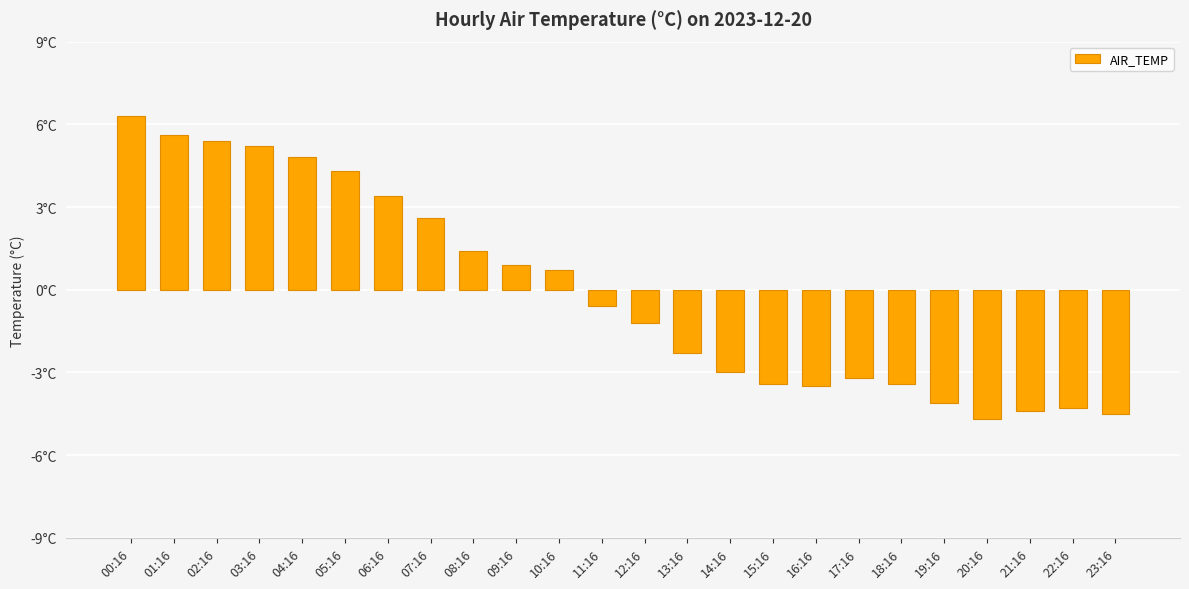

What is the label of the 19th bar from the left?

18:16